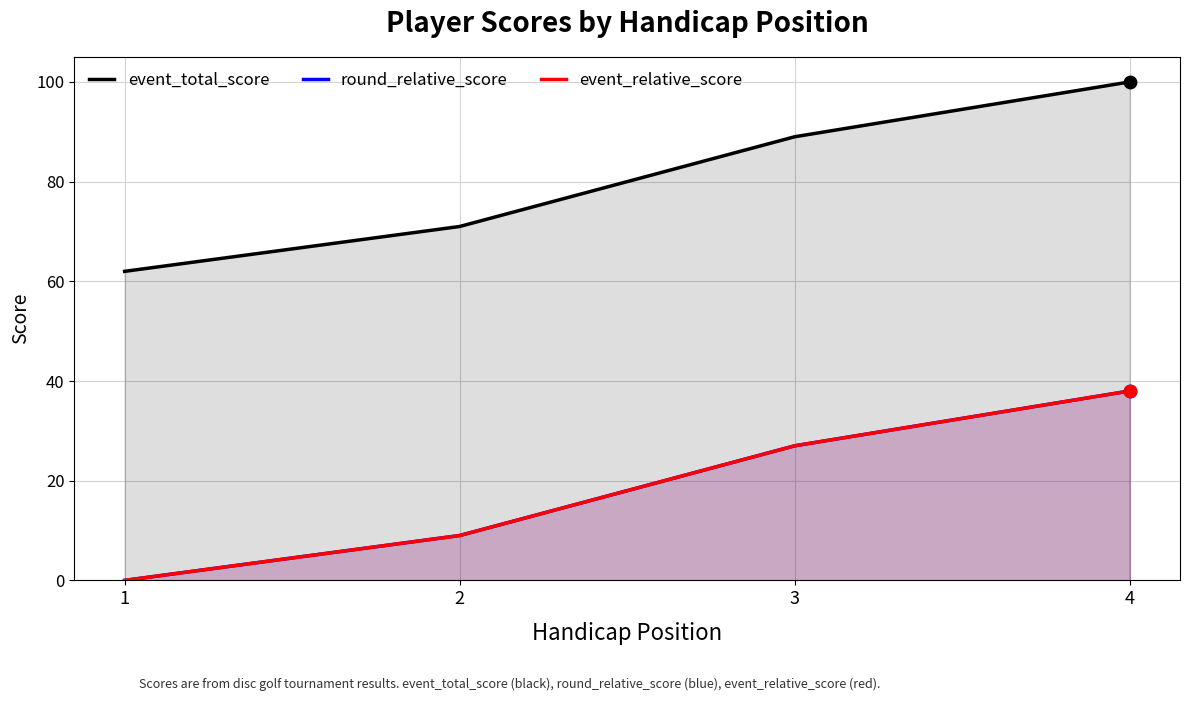

What are all the series names shown in the legend?

event_total_score, round_relative_score, event_relative_score